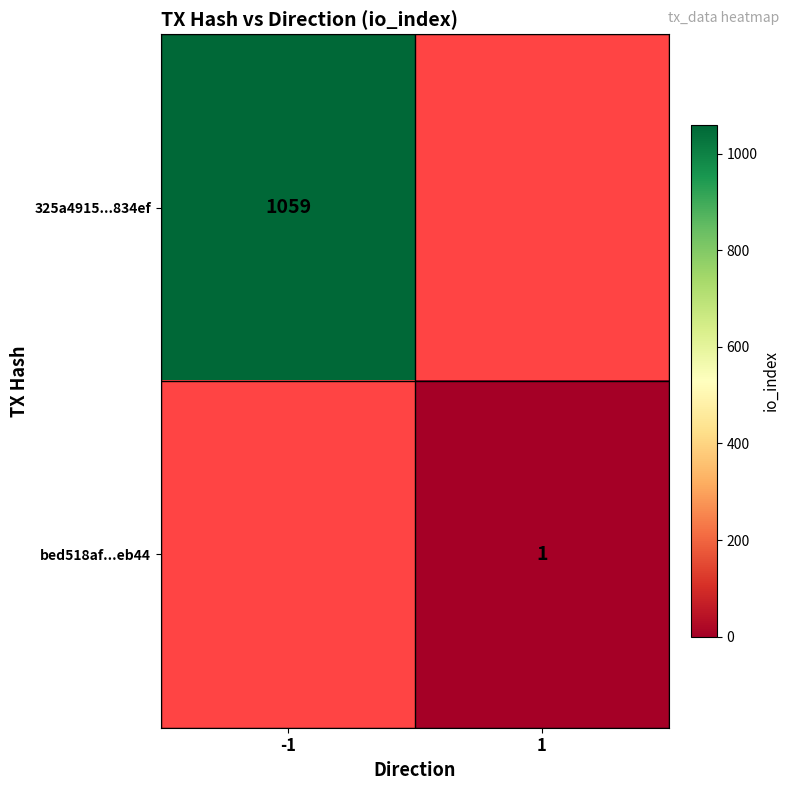

What is the minimum value shown in the chart?

1.0